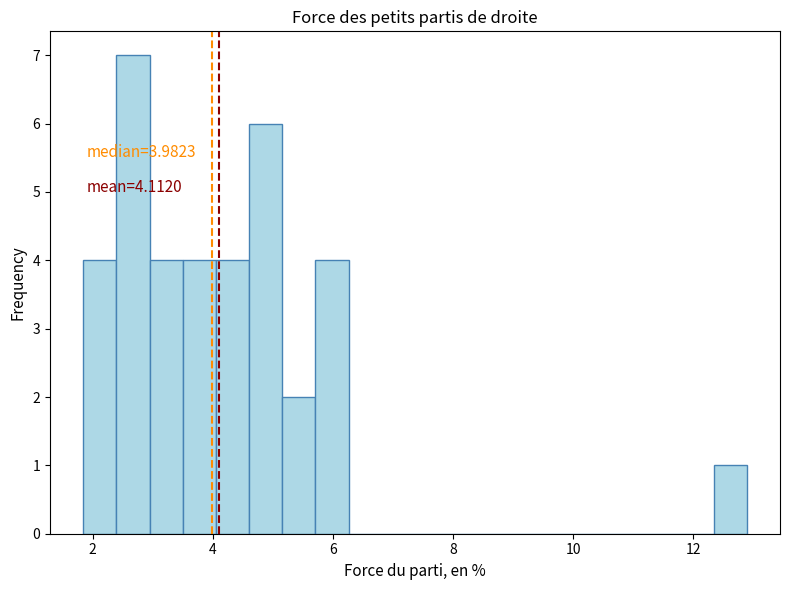

Read against the x-axis, roughly where is the centre of the tallest bar?

2.6